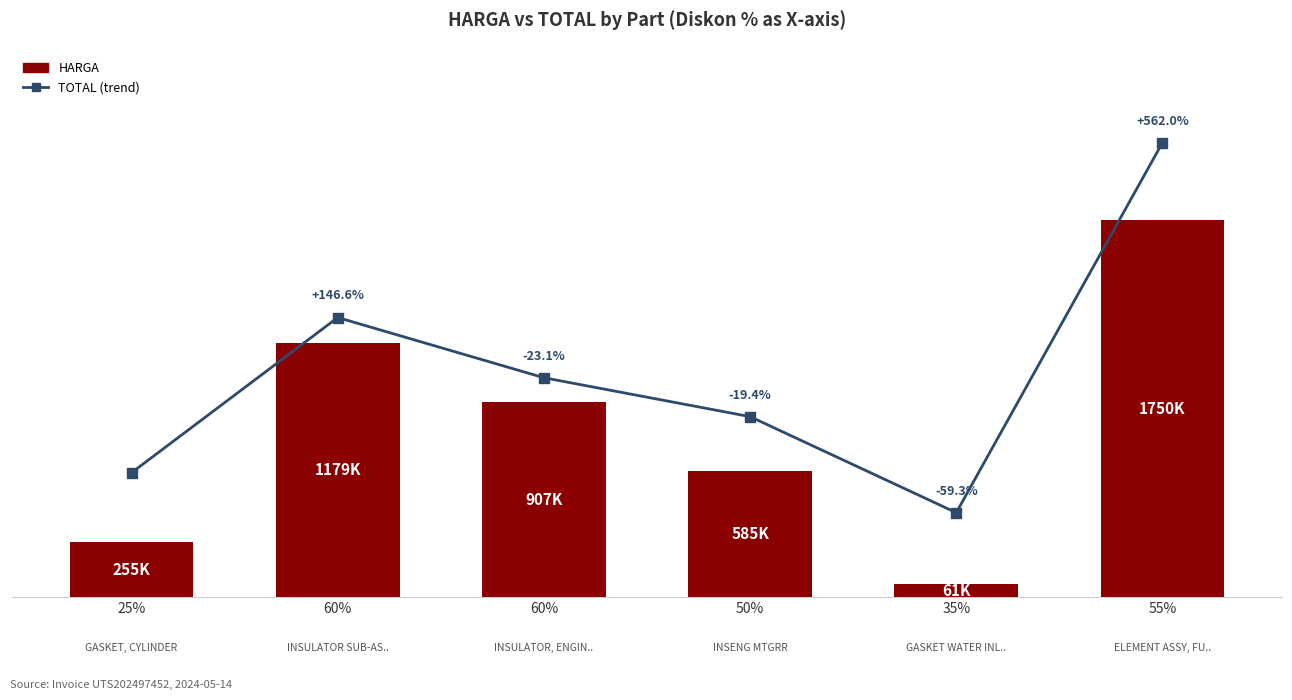

Is the value of HARGA at 60% greater than the value of TOTAL (trend) at 60%?

No